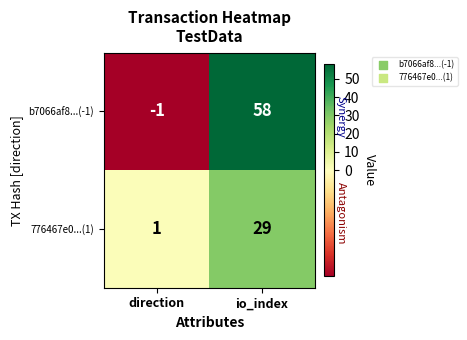

Reading left to right, what are all the values shown in this chart?

b7066af8...(-1): direction=-1	io_index=58
776467e0...(1): direction=1	io_index=29